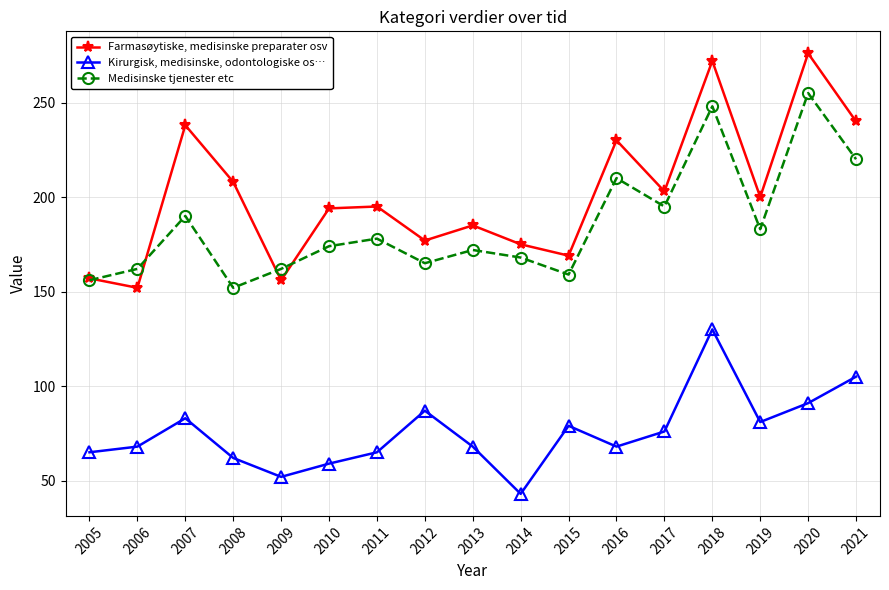

What is the highest value of the Kirurgisk, medisinske, odontologiske os… series?

130